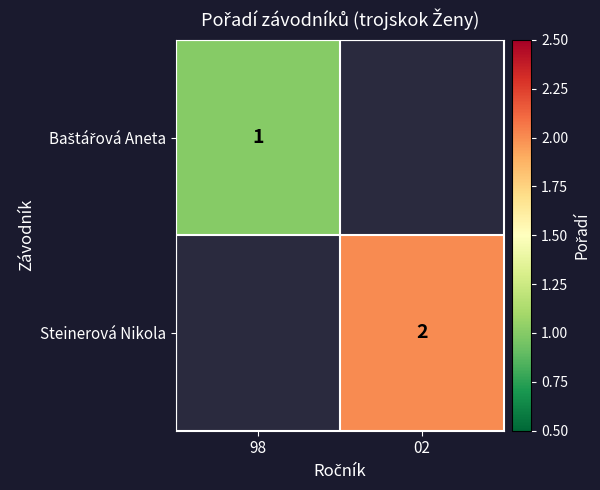

True or false: Steinerová Nikola has a value of 1 at 02.

False